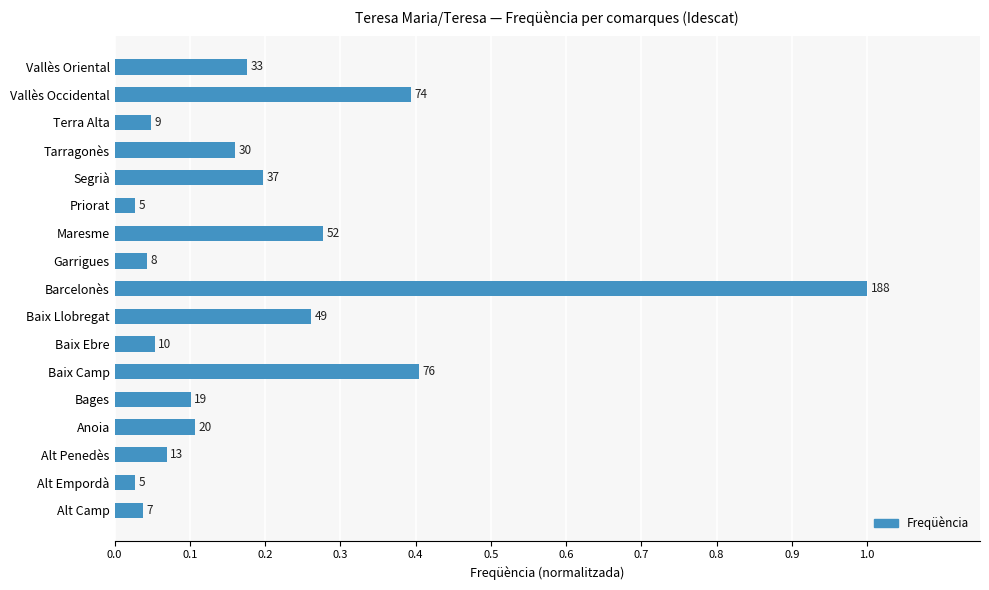

Does the chart contain stacked bars?

No